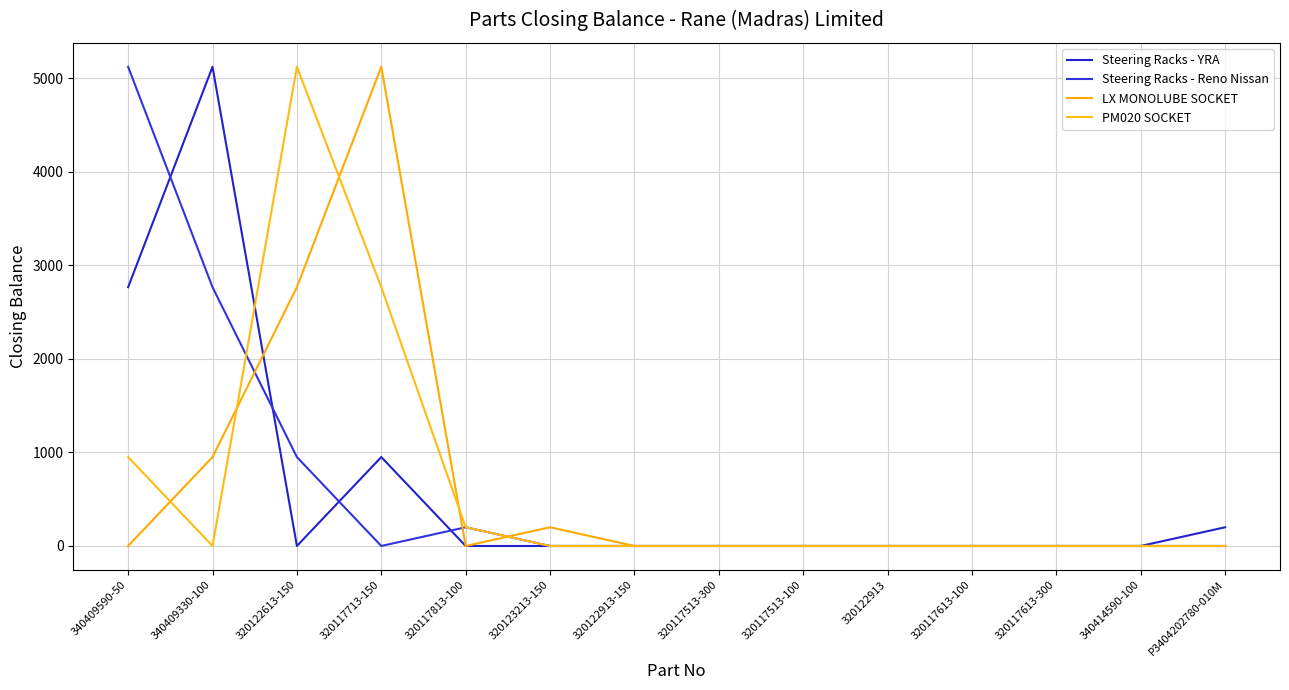

At 320123213-150, list the series in order from smallest to largest.

Steering Racks - YRA, Steering Racks - Reno Nissan, PM020 SOCKET, LX MONOLUBE SOCKET